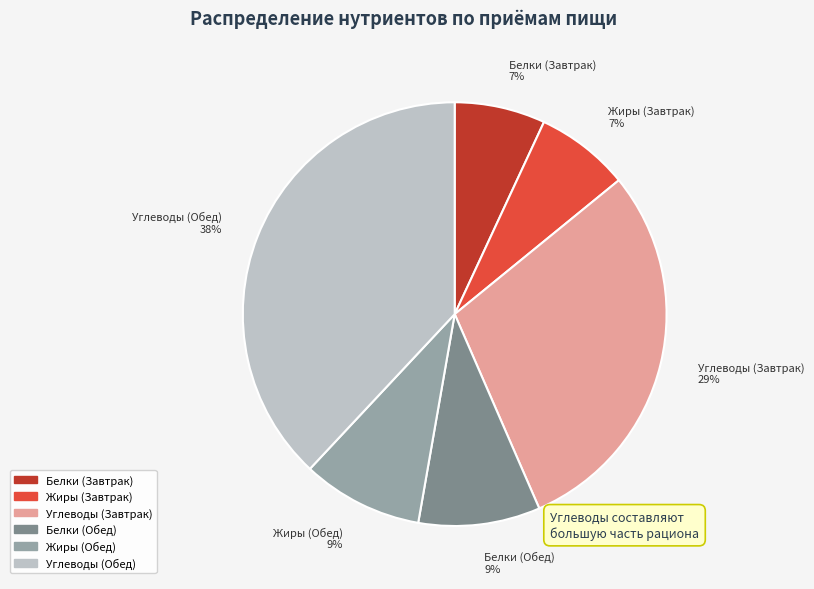

Which category has the biggest portion of the pie?

Углеводы (Обед)